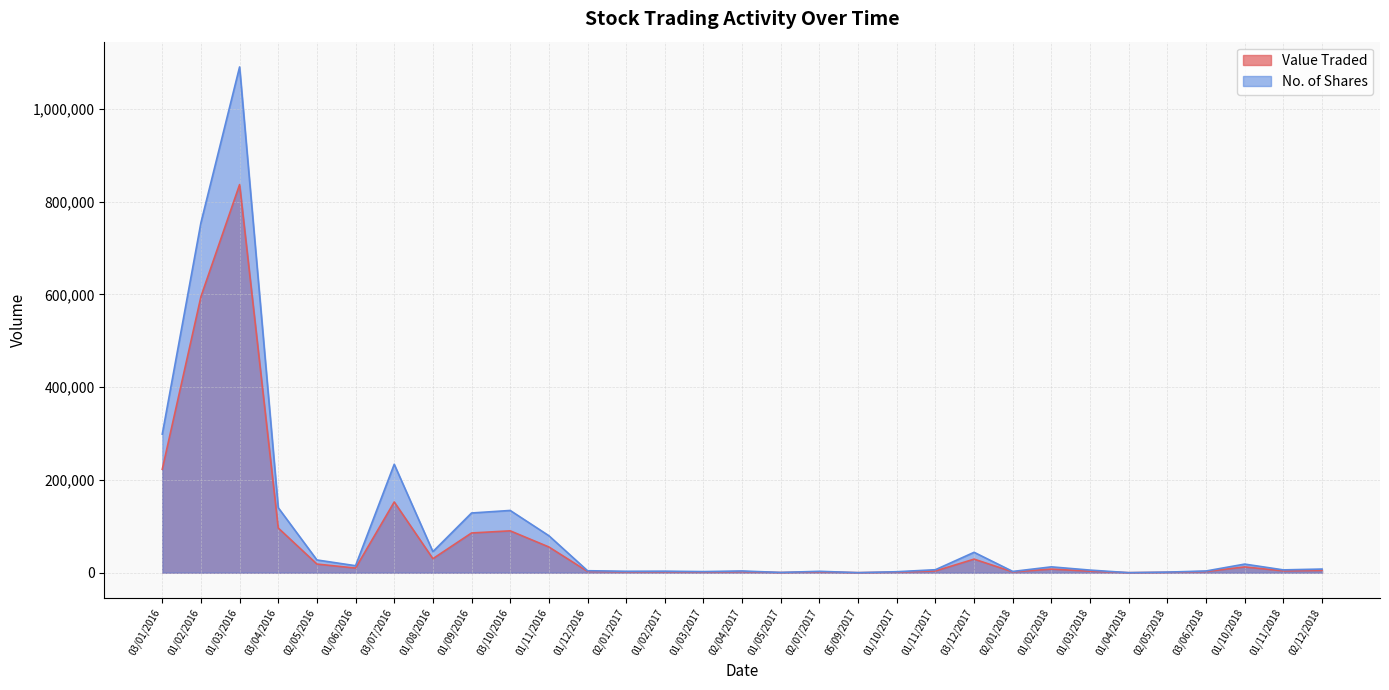

Which series has the widest spread of values?

No. of Shares